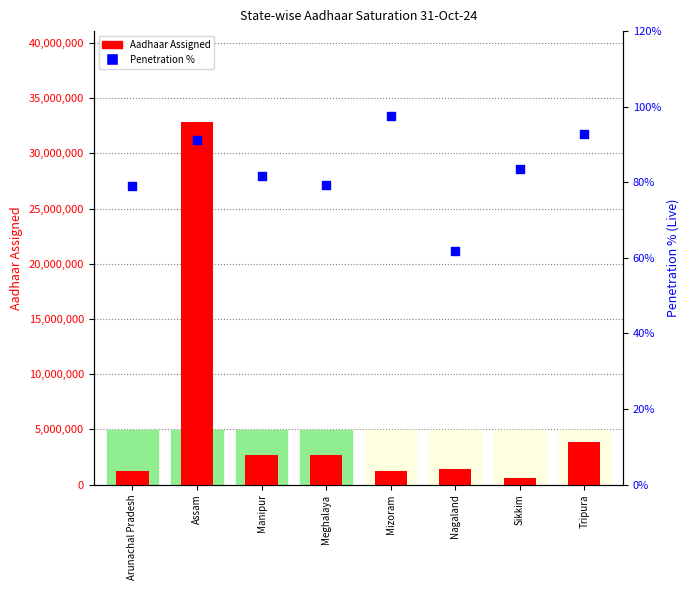

Is the value of Aadhaar Assigned at Mizoram greater than the value of Penetration % at Sikkim?

Yes